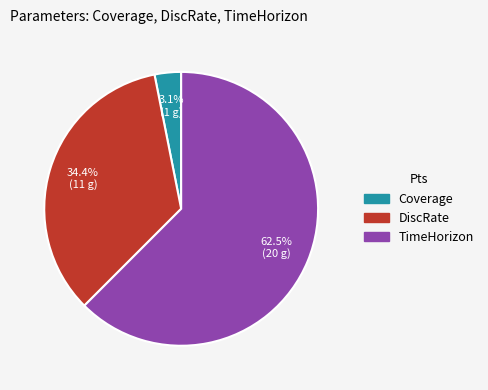

Which has a higher value, TimeHorizon or Coverage?

TimeHorizon